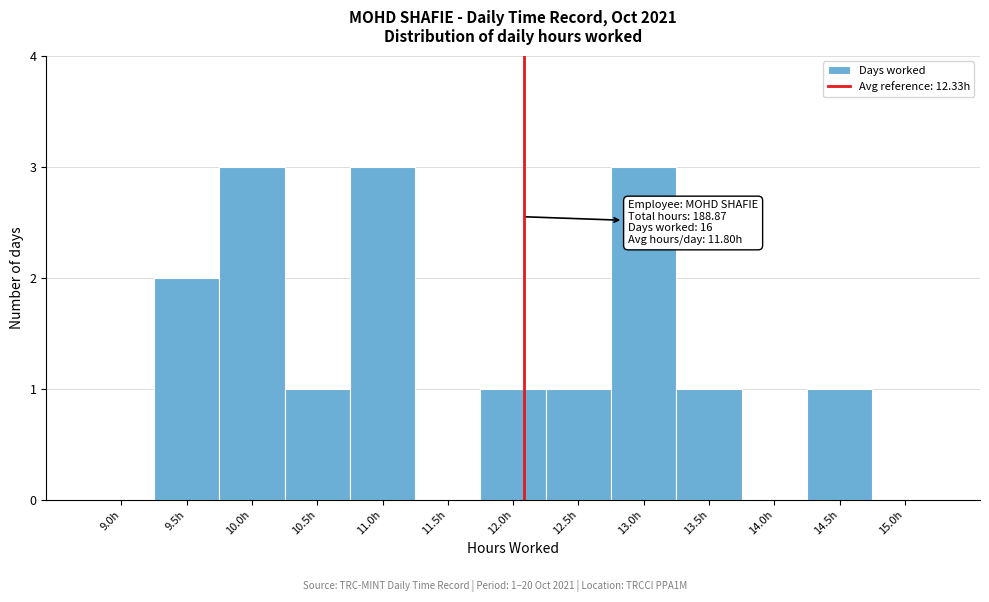

Reading left to right, extract all data points from this chart.

9.0h=0	9.5h=2	10.0h=3	10.5h=1	11.0h=3	11.5h=0	12.0h=1	12.5h=1	13.0h=3	13.5h=1	14.0h=0	14.5h=1	15.0h=0